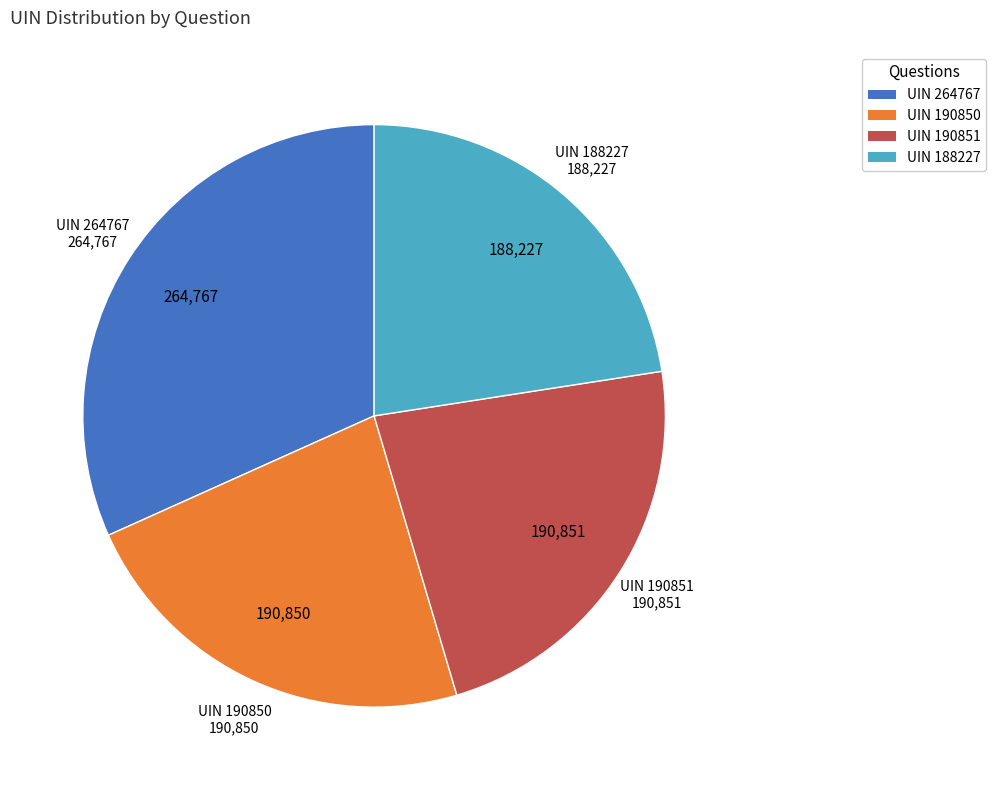

What is the largest slice in the pie chart?

UIN 264767